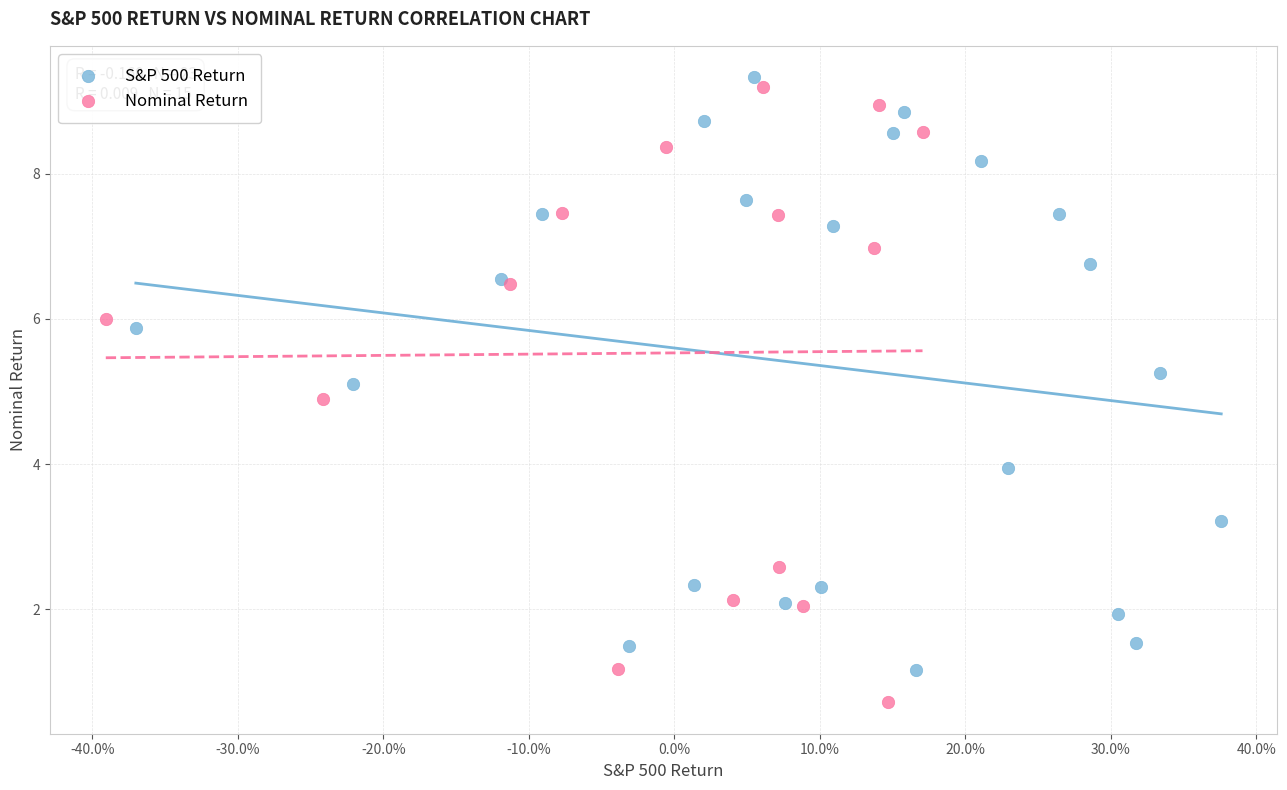

Which series contains the lowest Y value?

Nominal Return